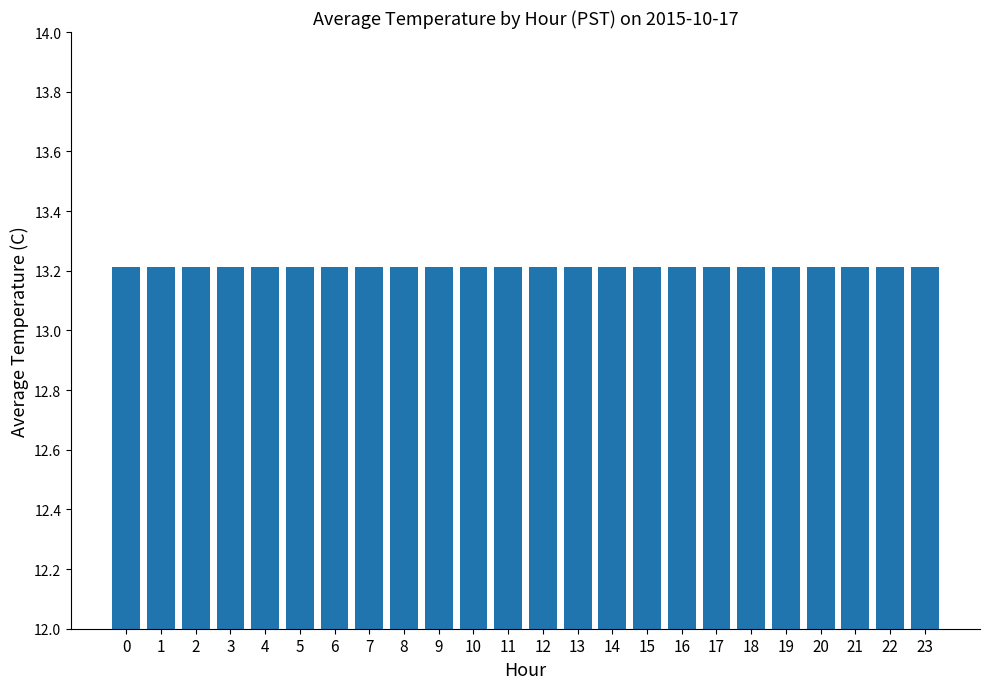

How many bars are there in total?

24